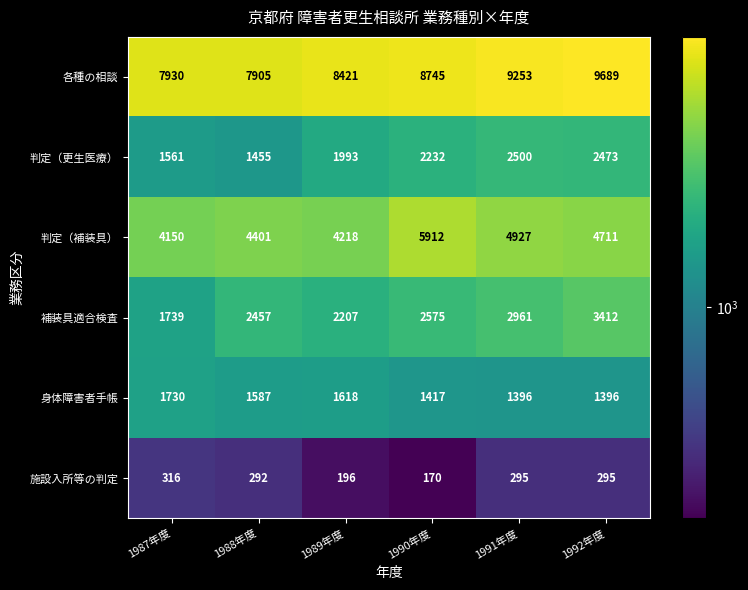

At which category does the chart reach its minimum across all series?

1990年度